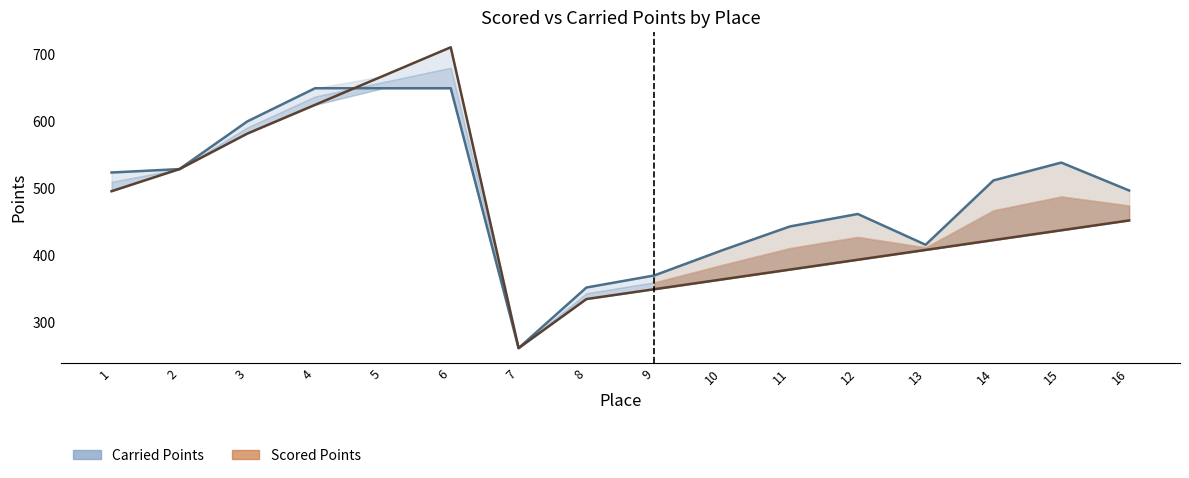

True or false: Scored Points has more than 1 points higher than both neighbors.

False